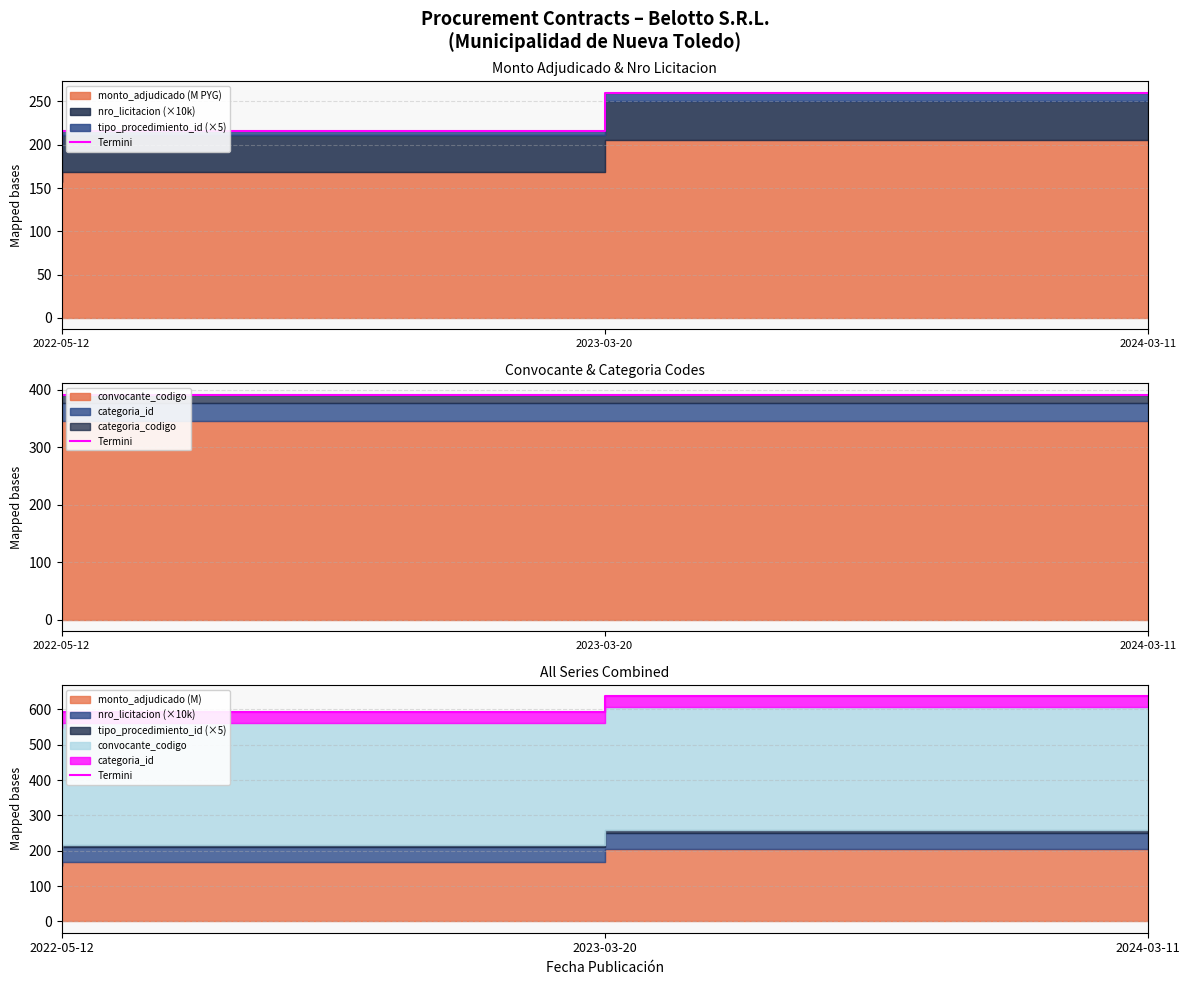

Which category has the lowest value across all series?

2022-05-12